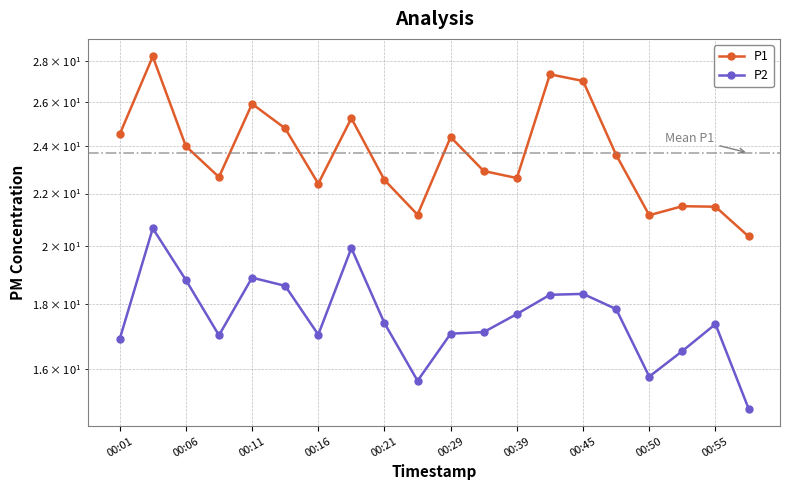

How many series are shown in this chart?

2